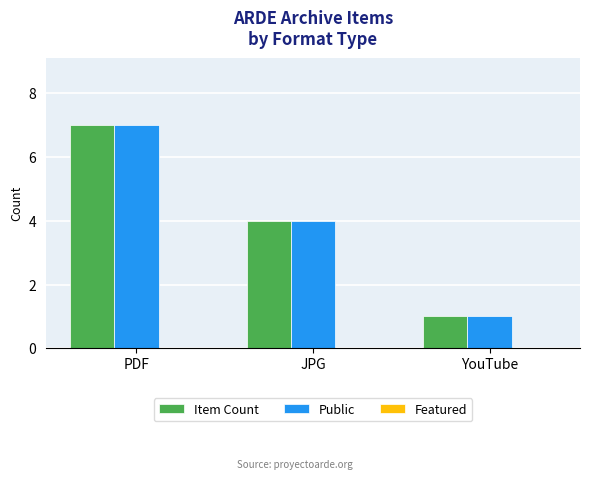

What is the approximate value of Item Count at PDF?

7